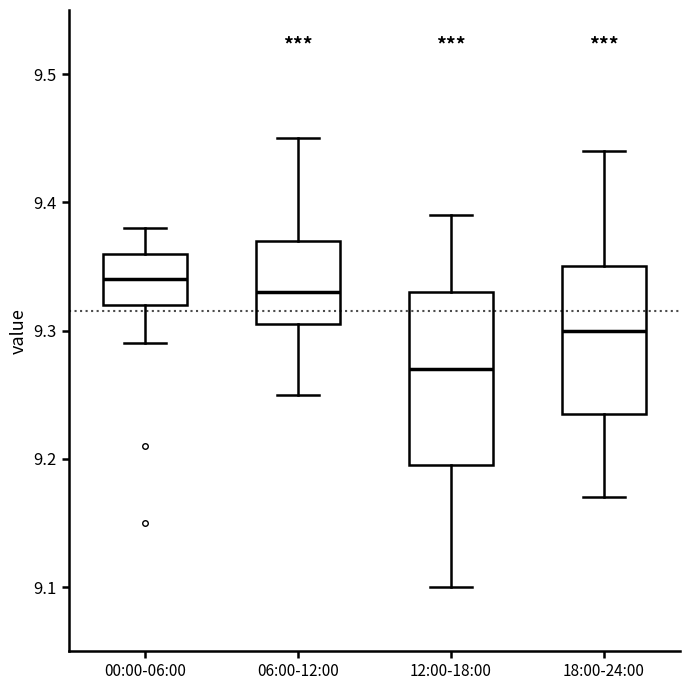

Reading left to right, transcribe this box plot: for each box, give where its median line is, the range the box spans, and where its two whiskers end, as read against the y-axis. The values are not printed on the chart, so give them approximately, as read against the axis.

00:00-06:00: median 9.34, box 9.32 to 9.36, whiskers 9.29 to 9.38
06:00-12:00: median 9.33, box 9.31 to 9.37, whiskers 9.25 to 9.45
12:00-18:00: median 9.27, box 9.20 to 9.33, whiskers 9.10 to 9.39
18:00-24:00: median 9.30, box 9.24 to 9.35, whiskers 9.17 to 9.44